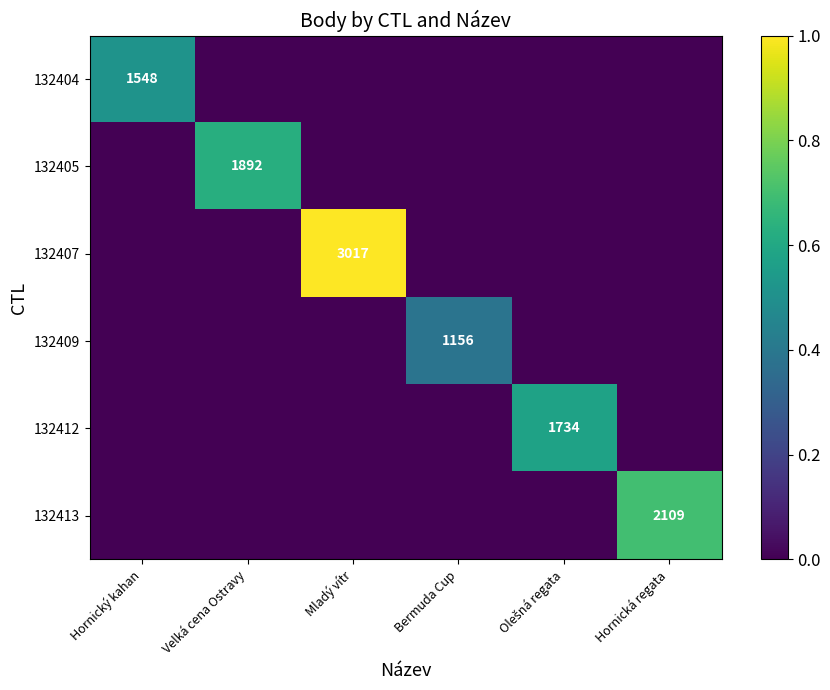

At which category is the sum across all series the highest?

Mladý vítr